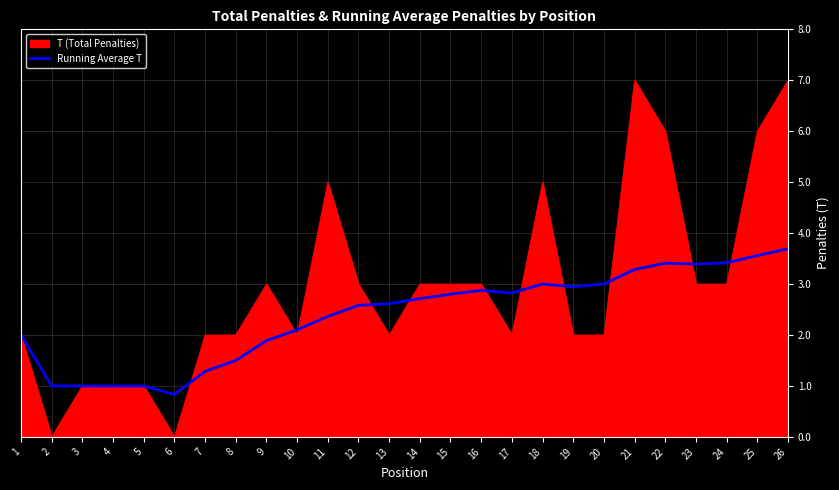

Which series has the widest spread of values?

T (Total Penalties)